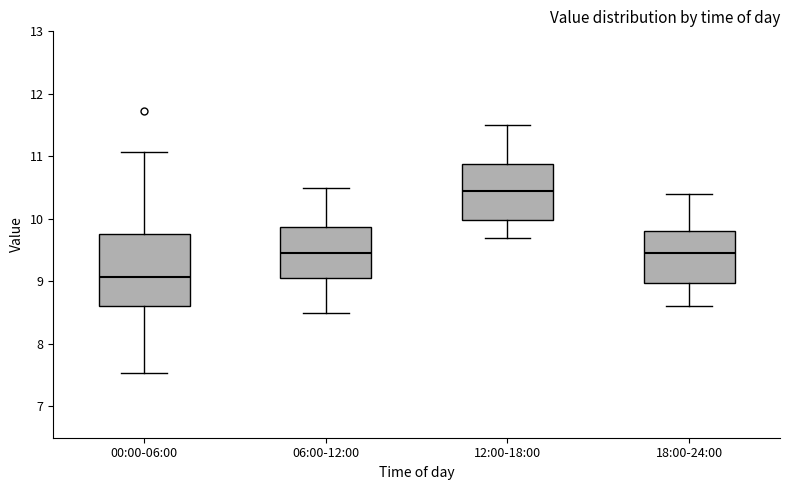

Where does the upper whisker of the box for 06:00-12:00 end on the y-axis? The values are not printed on the chart, so give them approximately, as read against the axis.

10.5